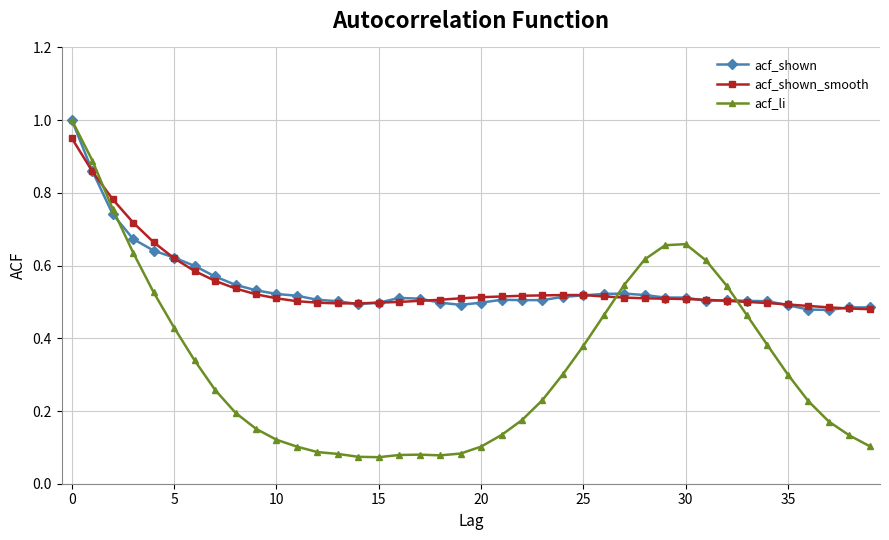

What is the maximum value for acf_li?

1.0